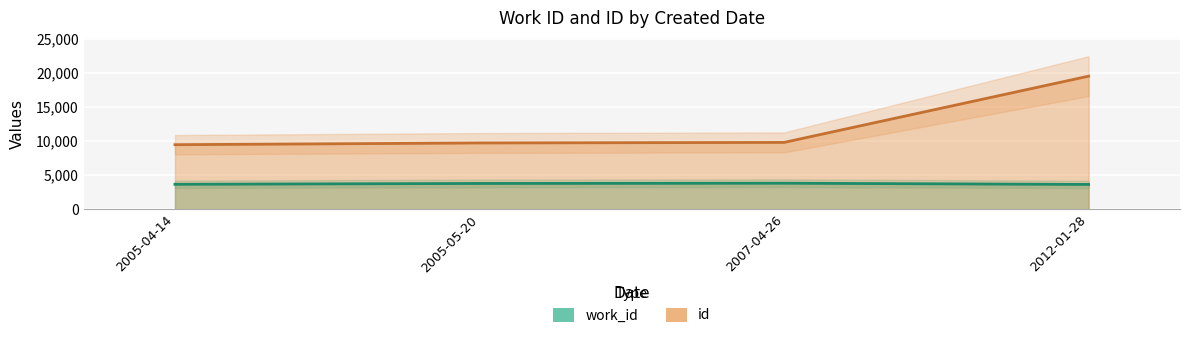

True or false: work_id and id intersect in this chart.

False